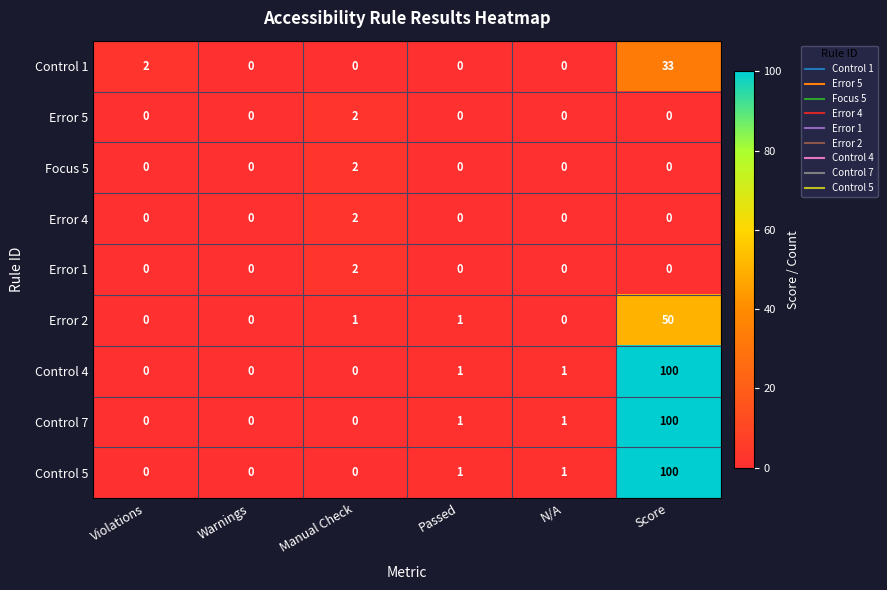

The Error 1 series shows 0 at Score. True or false?

True